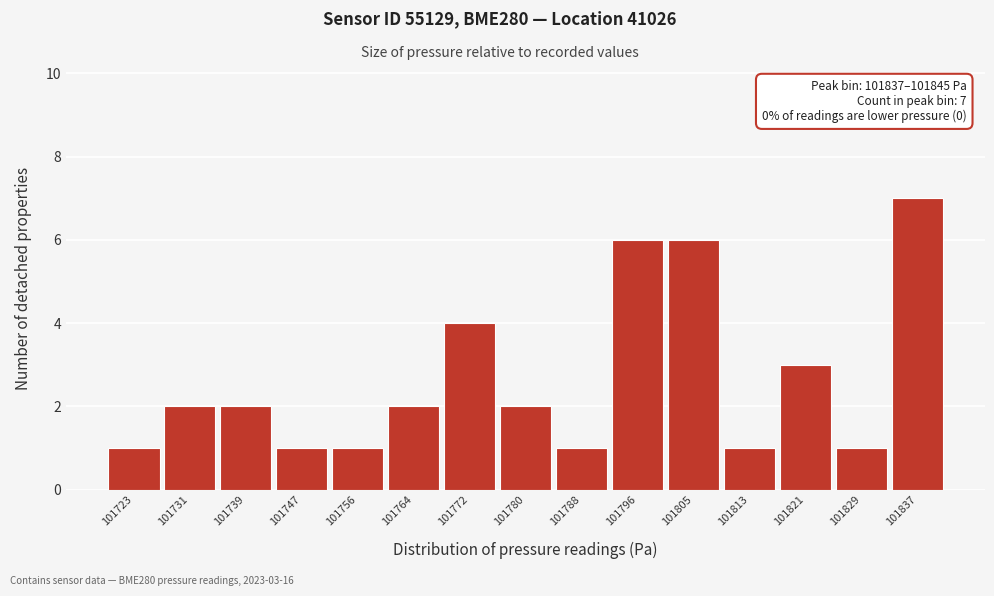

Reading right to left, list all the values displayed in this chart.

7	1	3	1	6	6	1	2	4	2	1	1	2	2	1